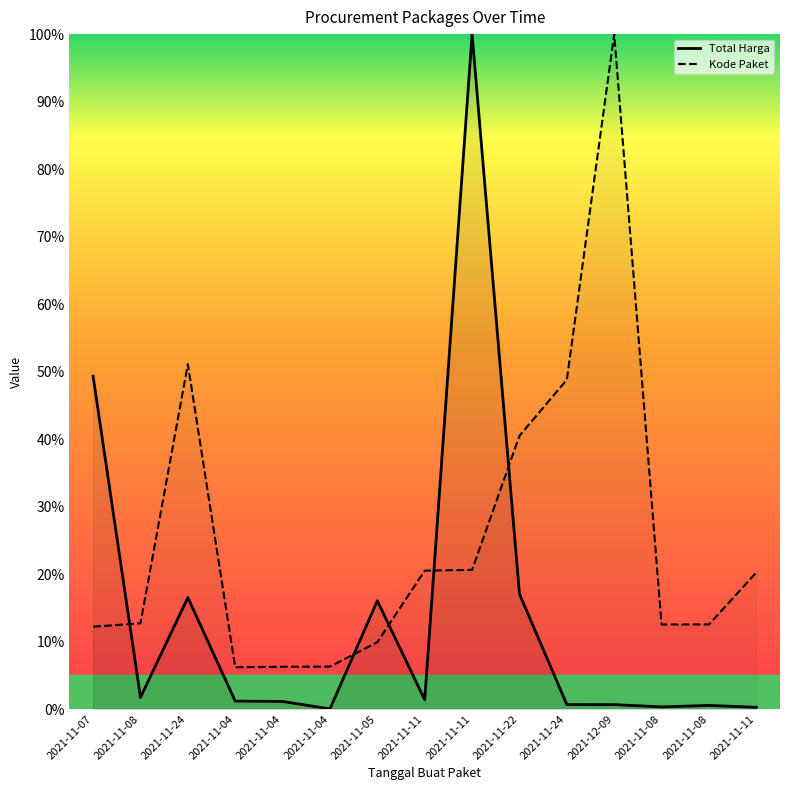

What is the difference between the second highest and minimum values in the Kode Paket series?

44.9